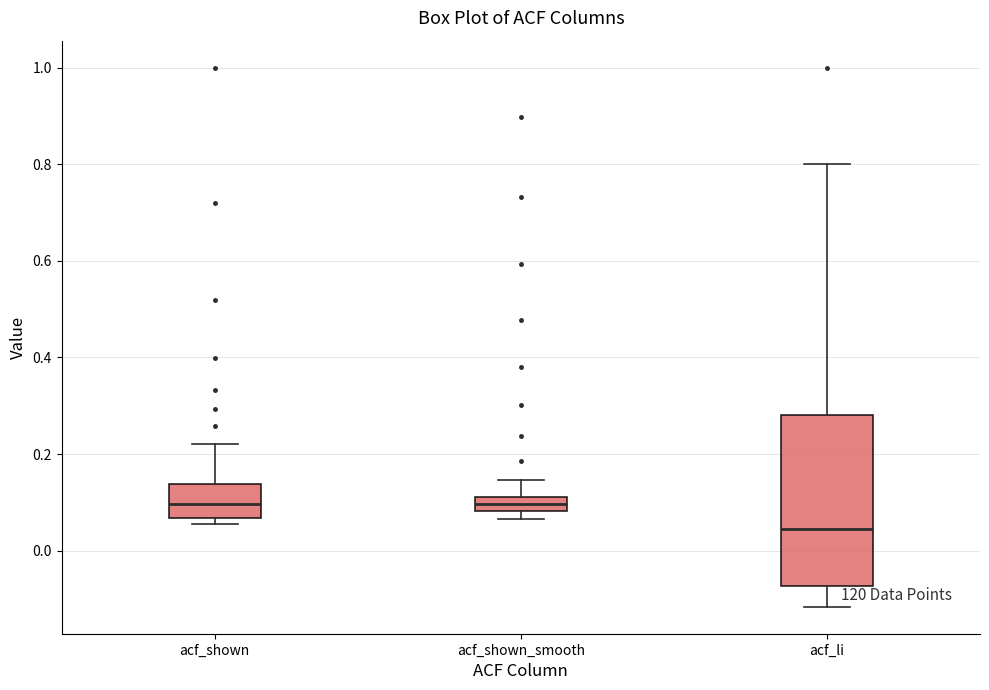

Which box's median line is the lowest?

acf_li